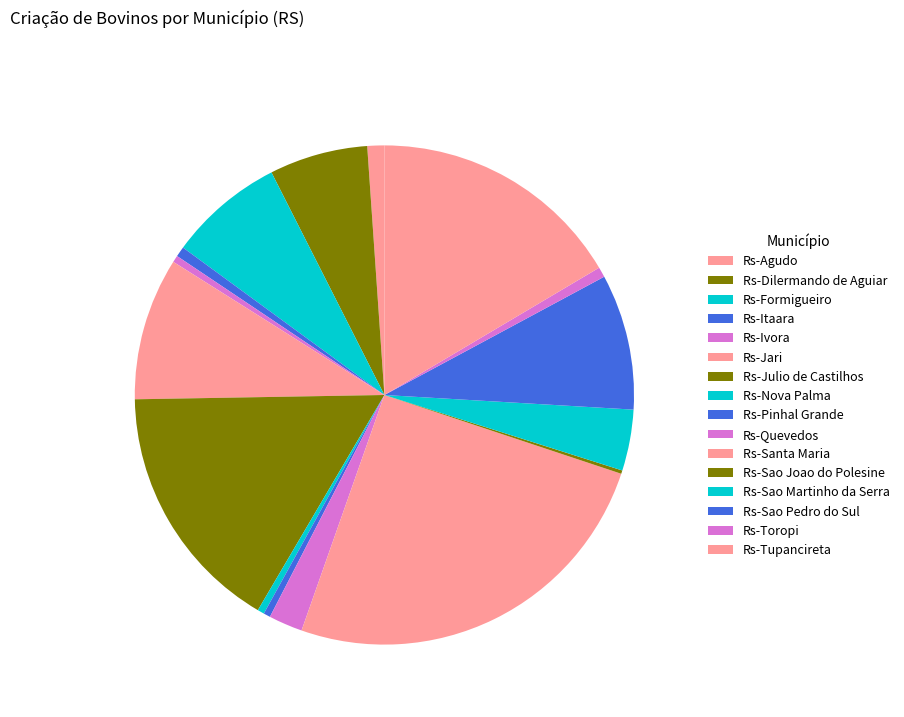

Combined, do Rs-Tupancireta and Rs-Agudo account for over 50%?

No